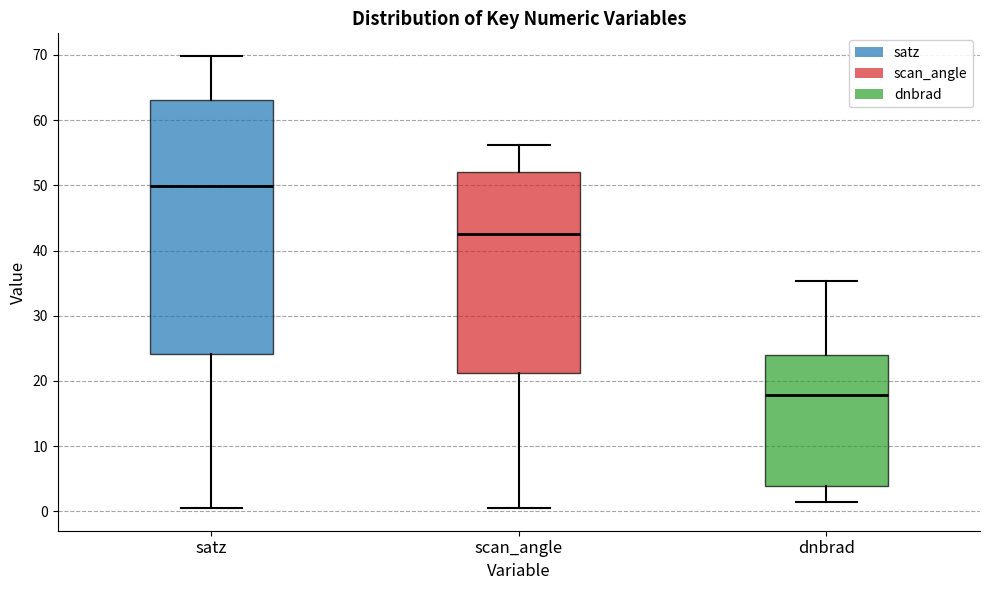

Reading left to right, read every box against the y-axis: the position of its median line, the range the box covers, and the ends of its whiskers. The values are not printed on the chart, so give them approximately, as read against the axis.

satz: median 50, box 24 to 63, whiskers 1 to 70
scan_angle: median 43, box 21 to 52, whiskers 1 to 56
dnbrad: median 18, box 4 to 24, whiskers 1 to 35